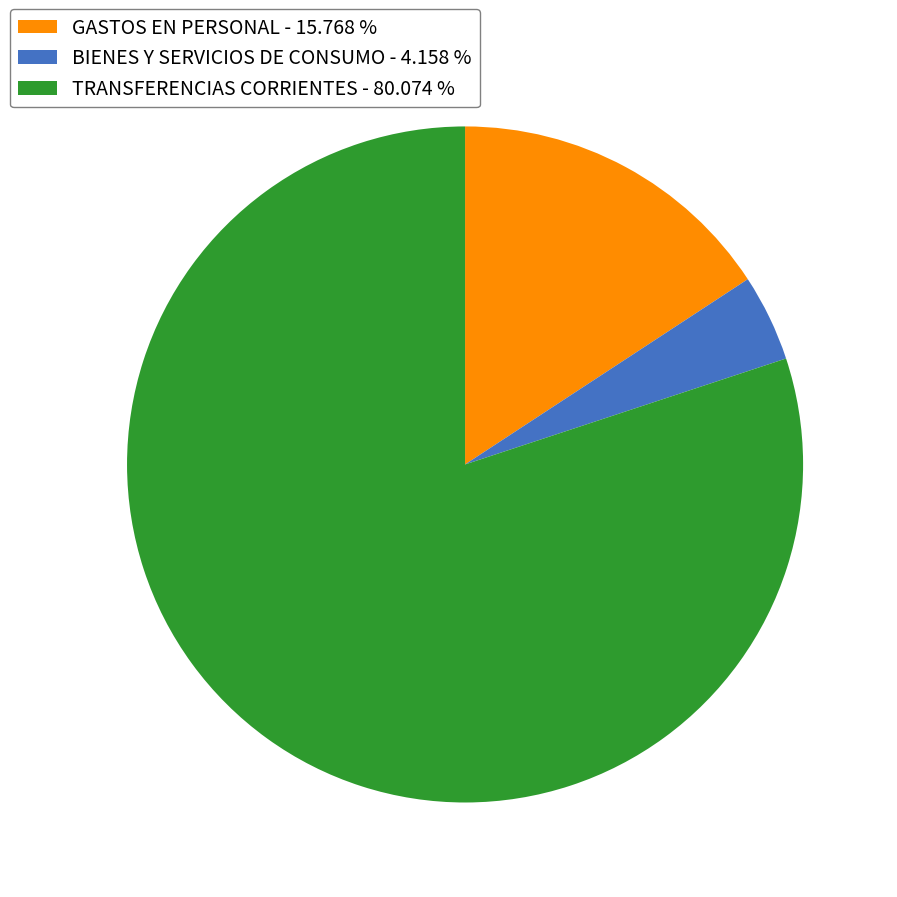

Do GASTOS EN PERSONAL - 15.768 % and BIENES Y SERVICIOS DE CONSUMO - 4.158 % together represent more than half of the pie?

No